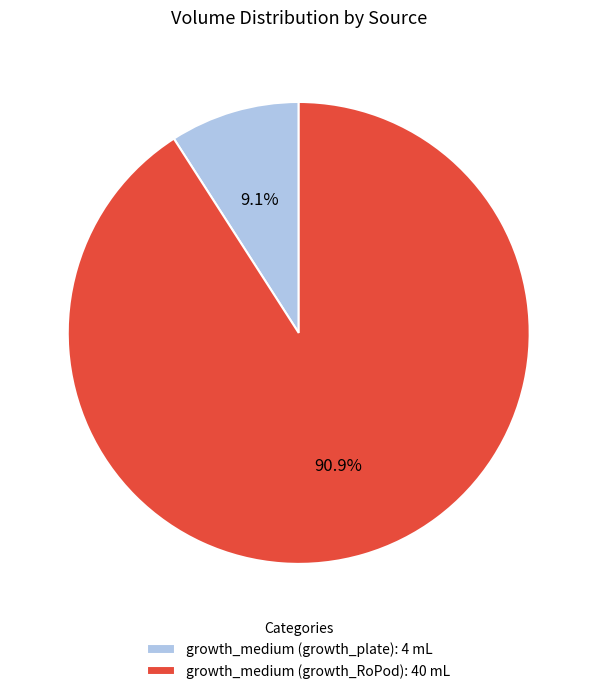

What is the ratio of the value at growth_medium (growth_plate) to the value at growth_medium (growth_RoPod)?

0.1